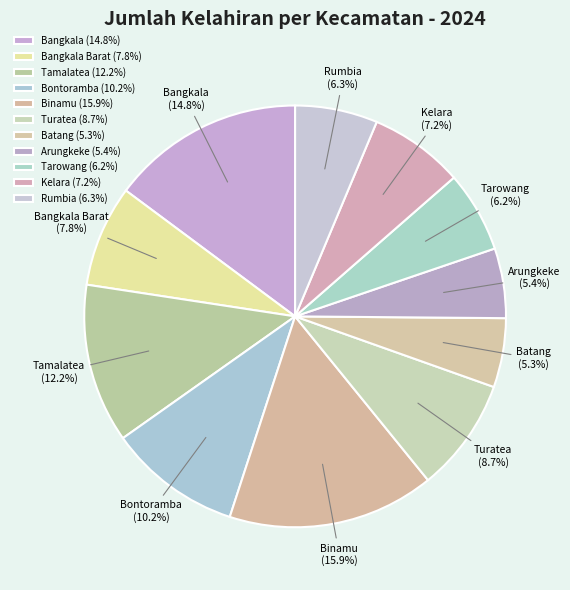

Does Rumbia represent more than half of the total?

No